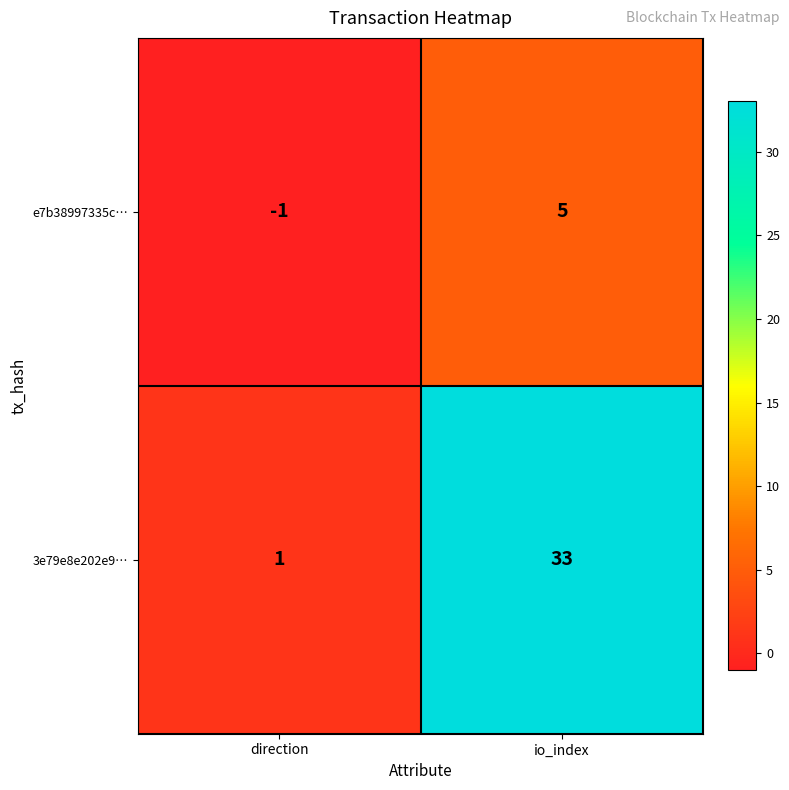

List the series in order of their peak value, lowest first.

e7b38997335c…, 3e79e8e202e9…